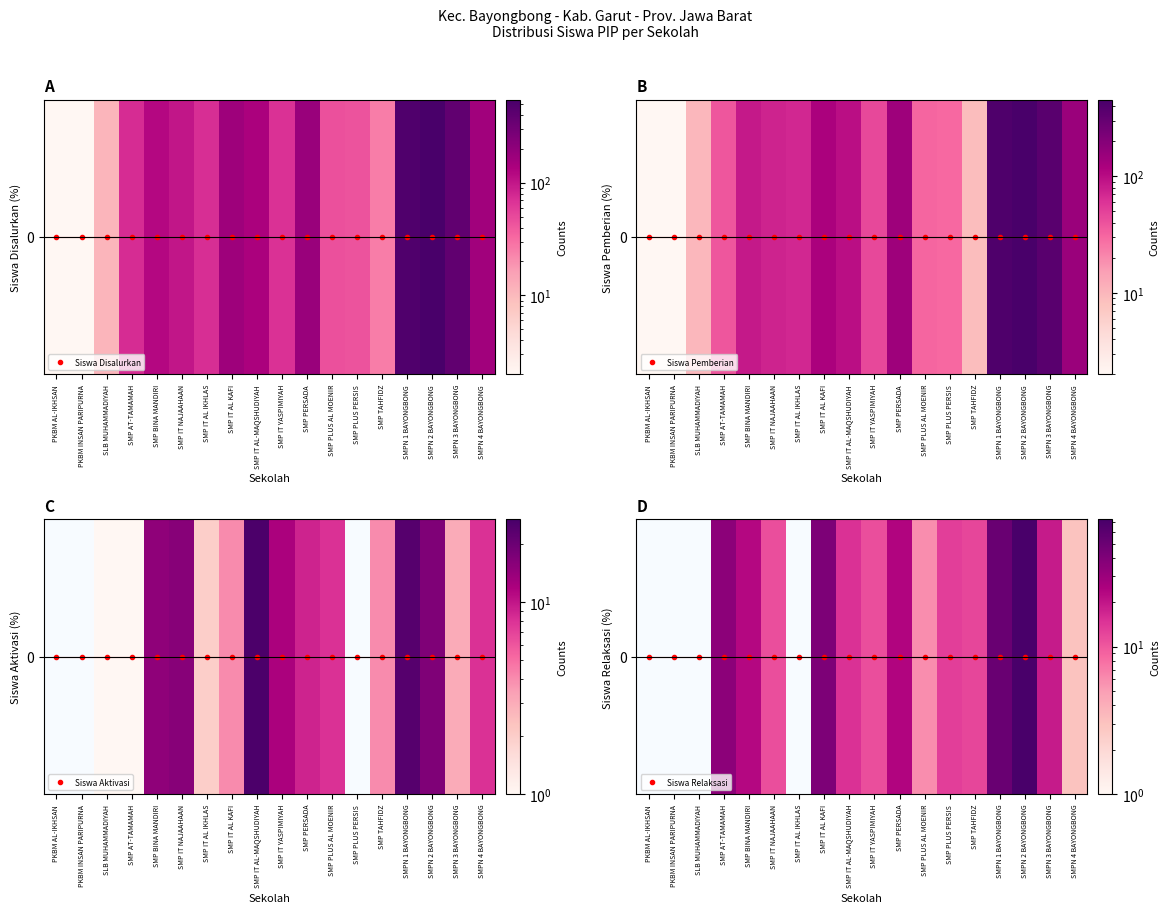

Which label corresponds to the largest value in the chart?

SMPN 2 BAYONGBONG